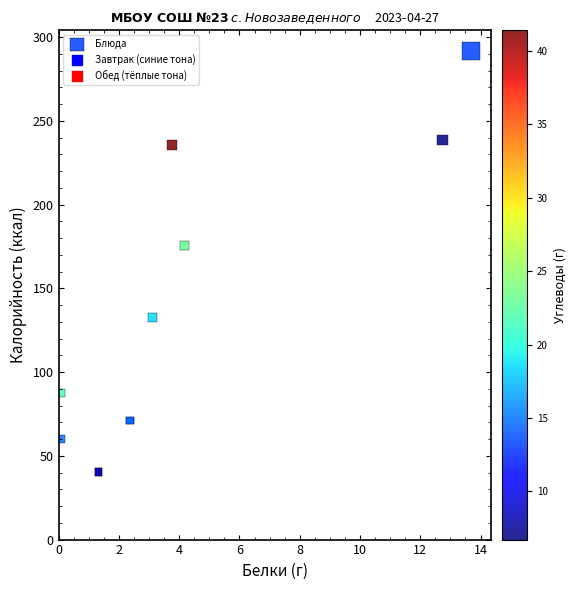

What Y value in the scatter plot is closest to 166?

175.8